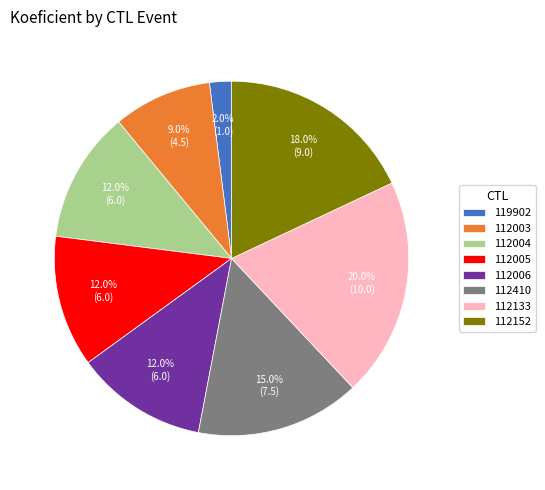

Is it true that 112410 is 15% of the pie?

True